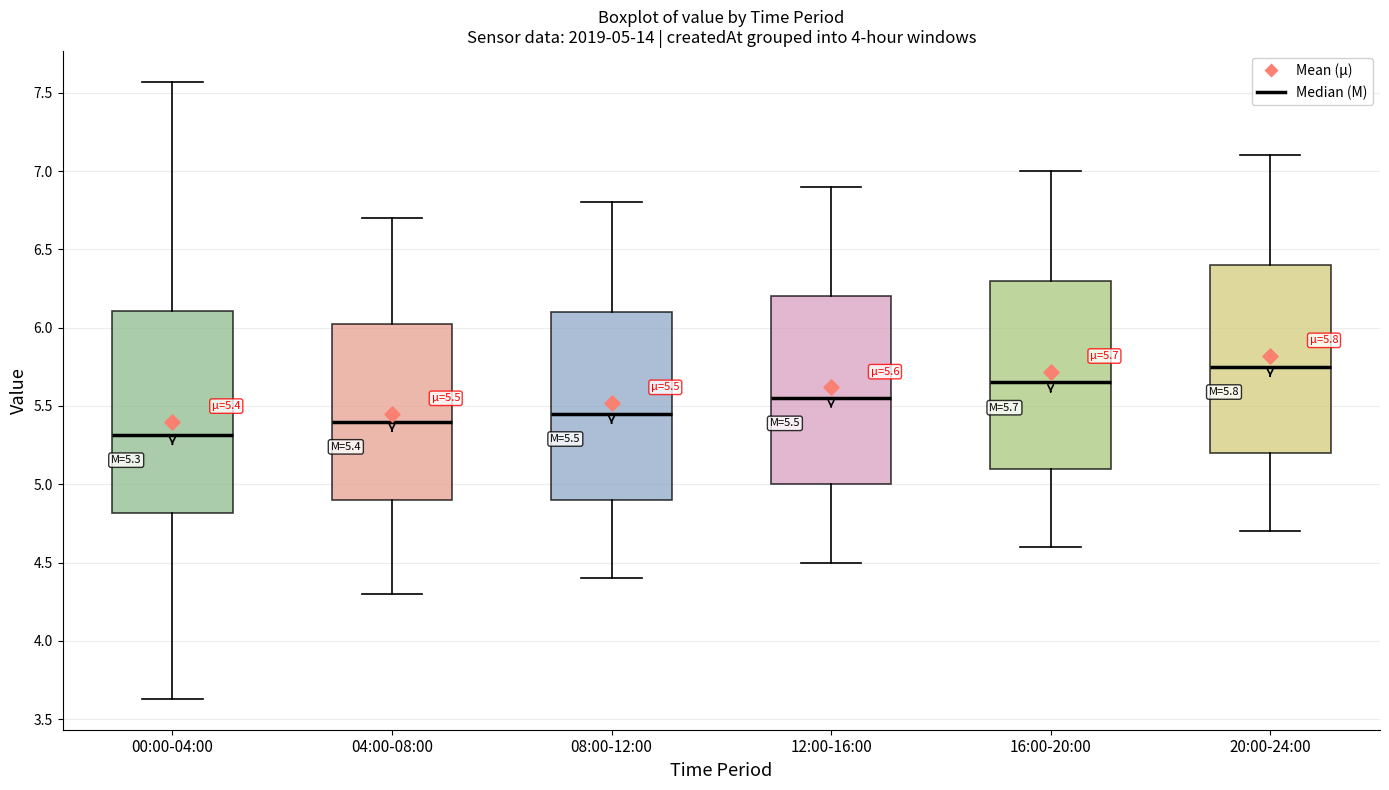

Which box is the tallest, from its lower edge to its upper edge?

00:00-04:00